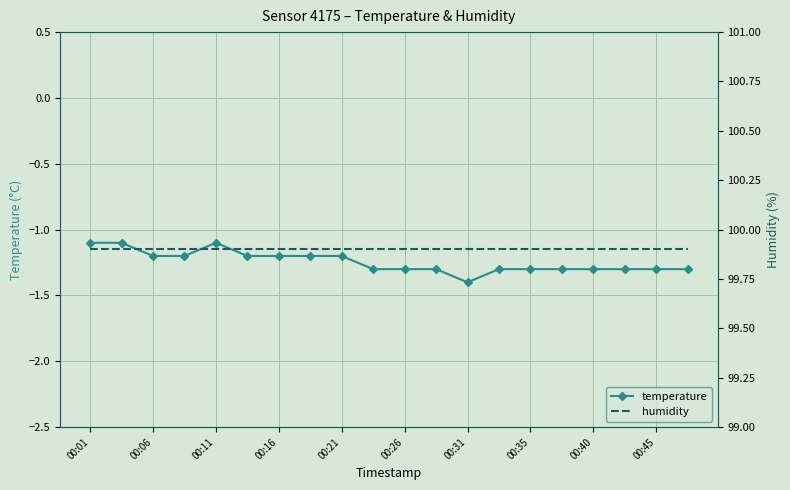

At how many categories does at least one series exceed 93?

20